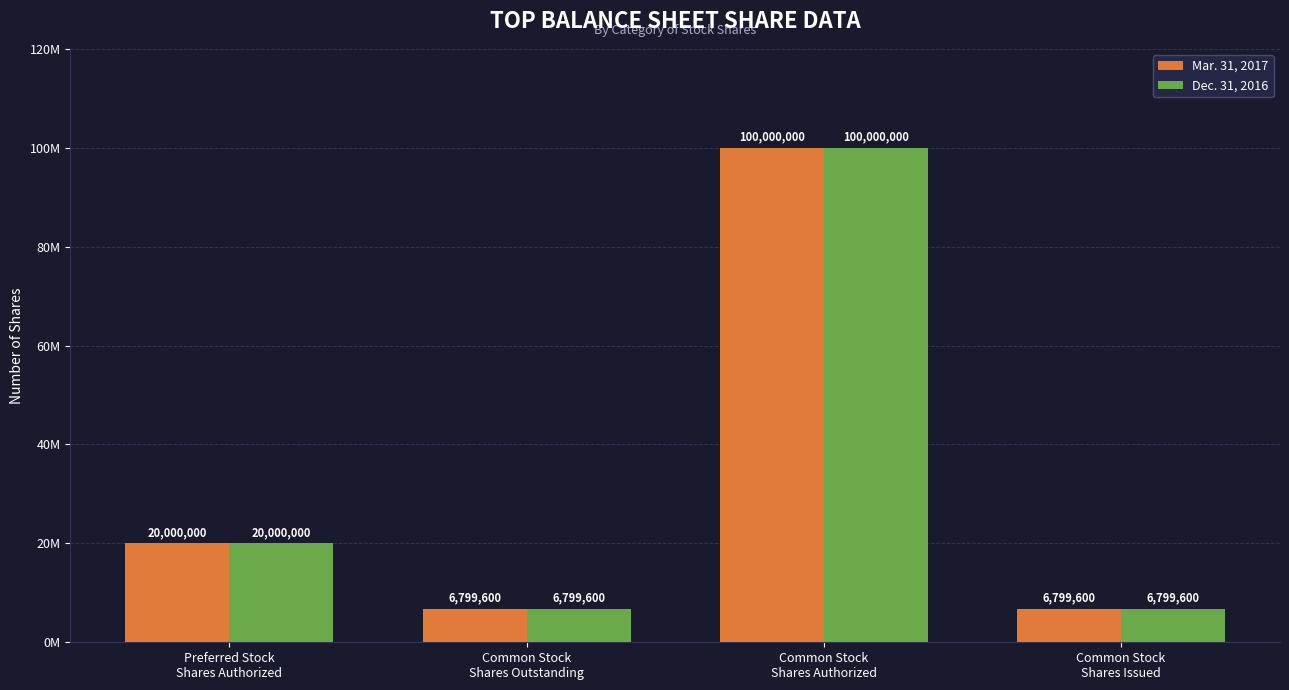

Are the bars horizontal?

No